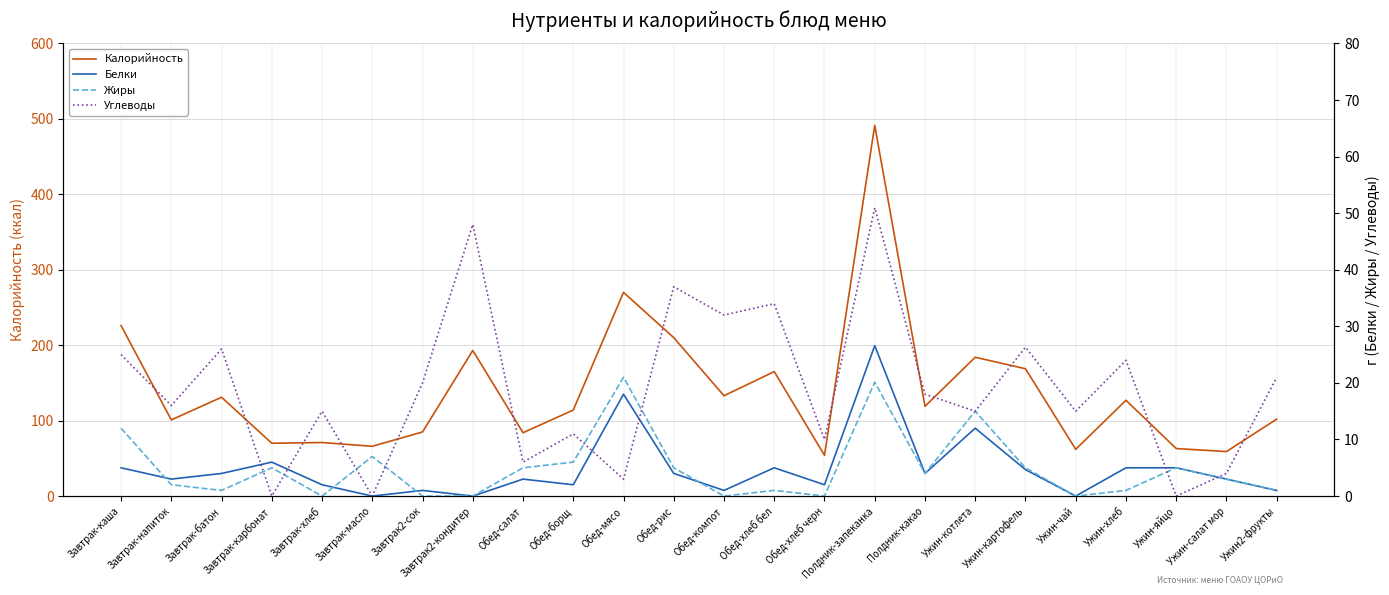

Count the number of data series in this chart.

4